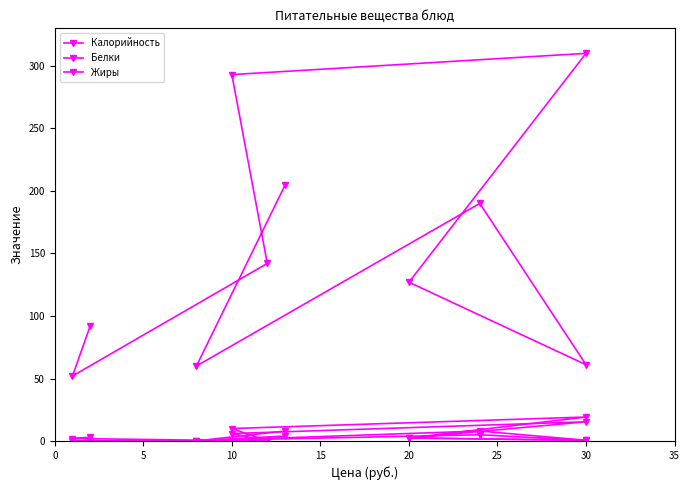

How many distinct data groups are displayed?

3